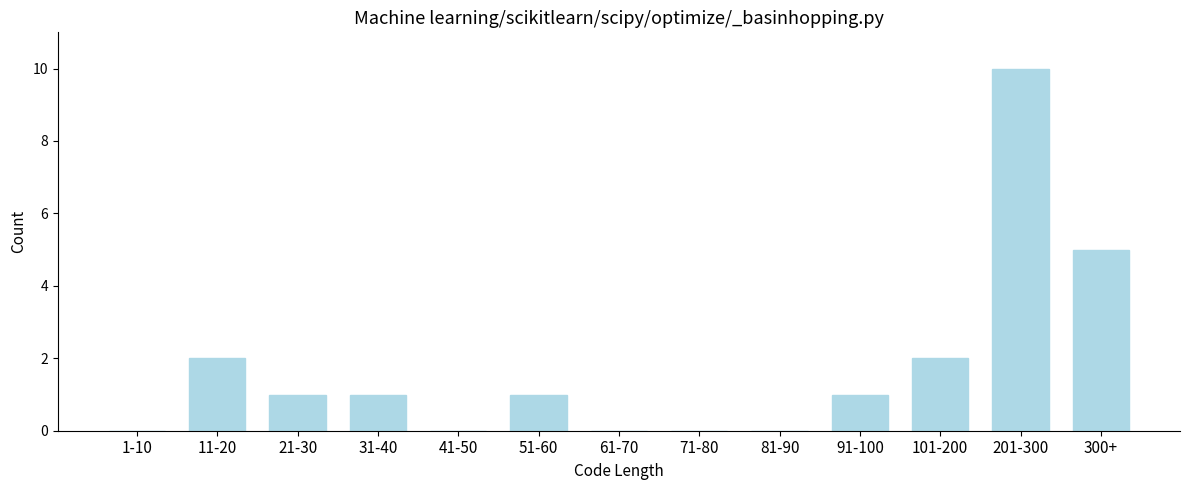

Reading left to right, extract all data points from this chart.

1-10=0	11-20=2	21-30=1	31-40=1	41-50=0	51-60=1	61-70=0	71-80=0	81-90=0	91-100=1	101-200=2	201-300=10	300+=5